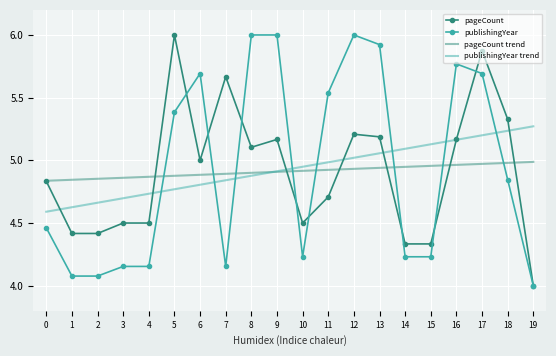

Rank the series at 3 from lowest to highest value.

publishingYear, pageCount, publishingYear trend, pageCount trend